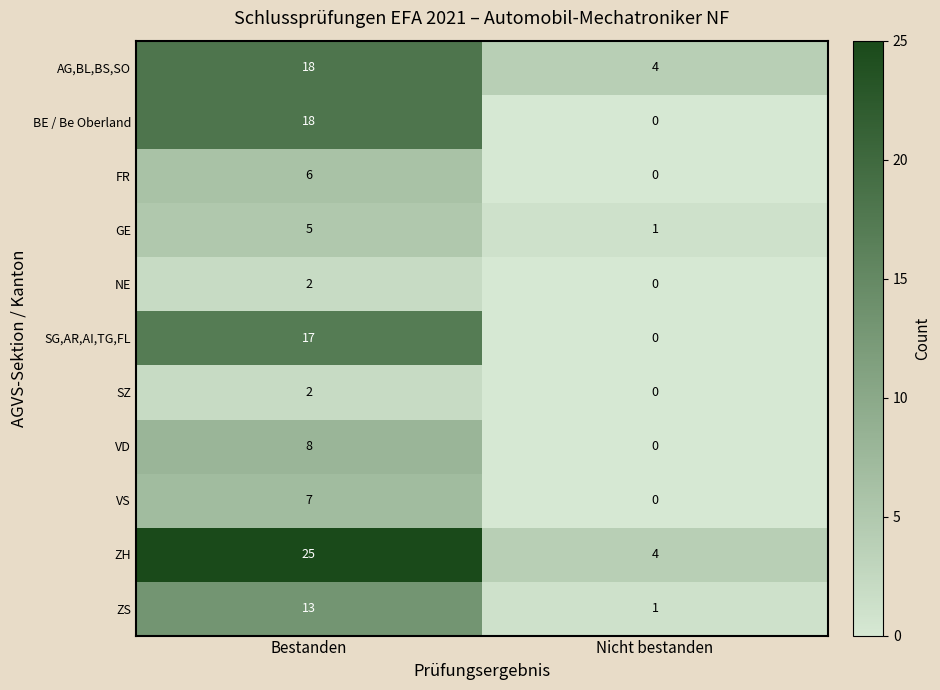

What is the difference between the SG,AR,AI,TG,FL values at Bestanden and Nicht bestanden?

17